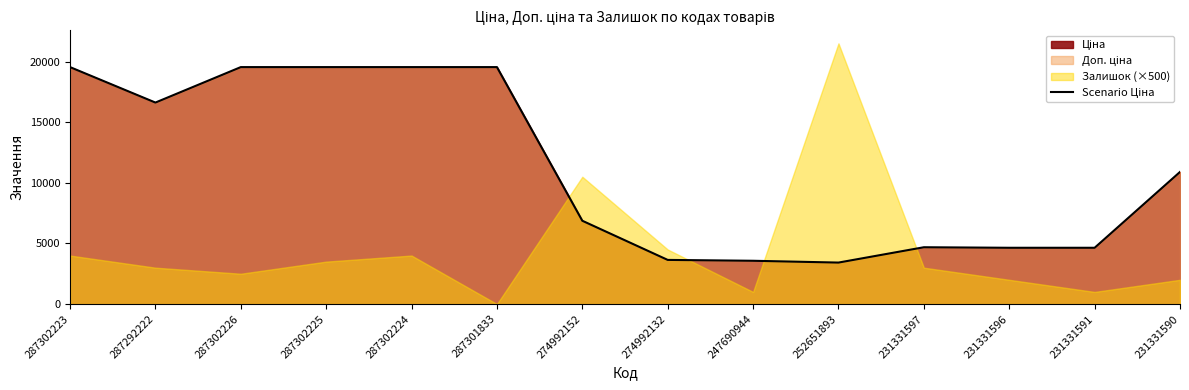

What is the difference between the values at 287301833 and 231331590?

8646.4